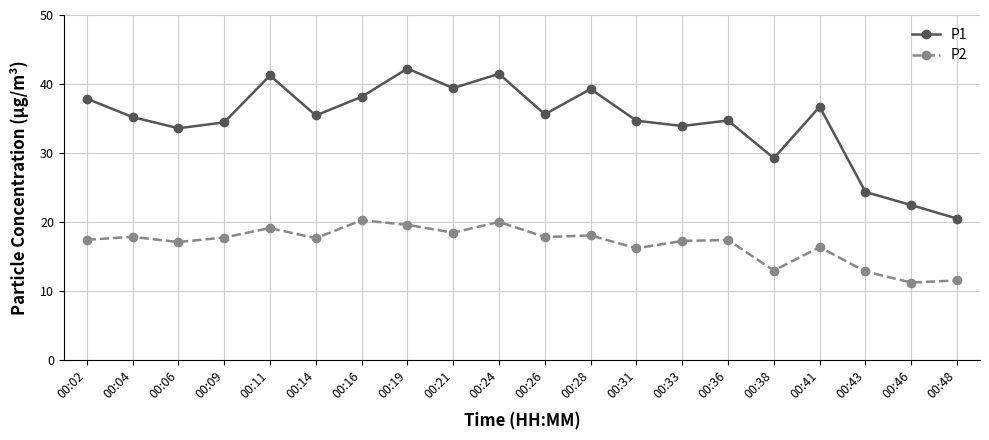

The value of P2 at 00:41 is 16.3. True or false?

True